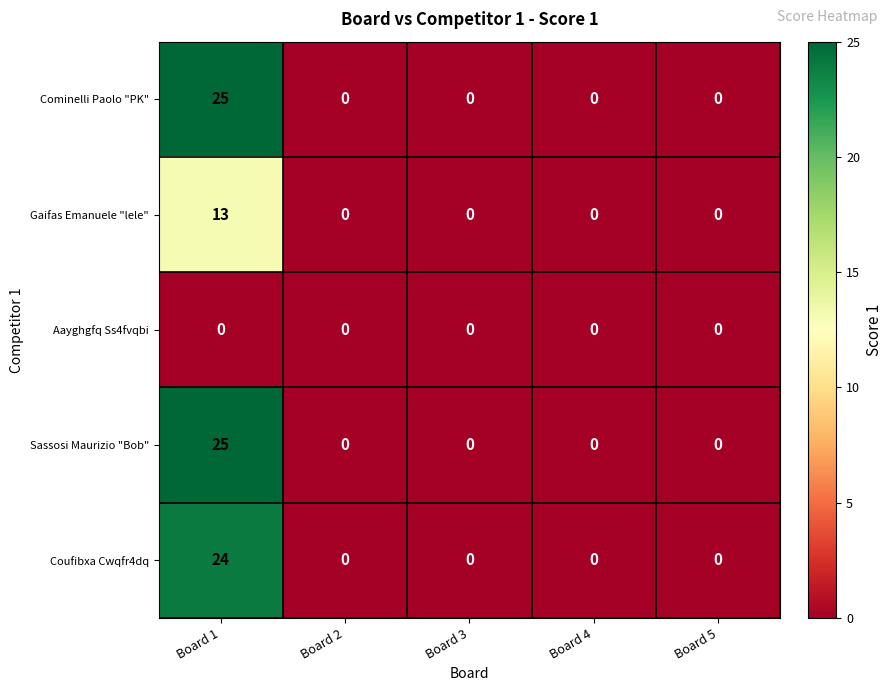

At which label does Coufibxa Cwqfr4dq reach its peak?

Board 1